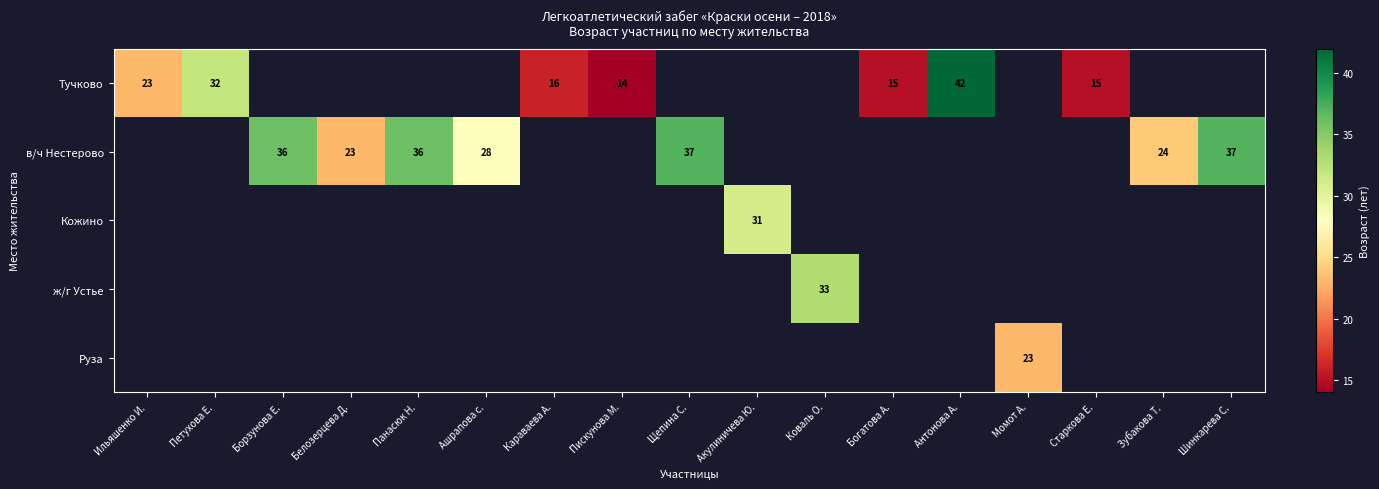

The в/ч Нестерово series shows 37 at Щепина С.. True or false?

True